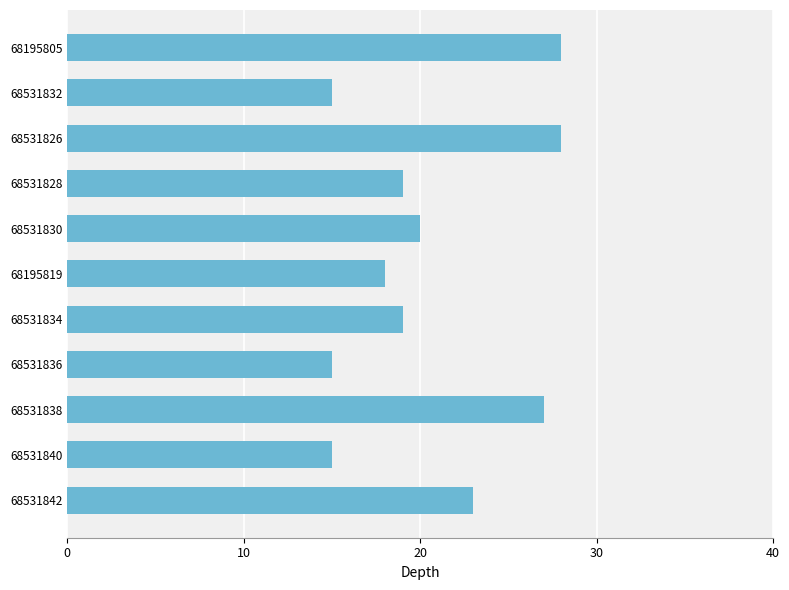

Approximately how many times larger is the value at 68531830 compared to 68531840?

1.3